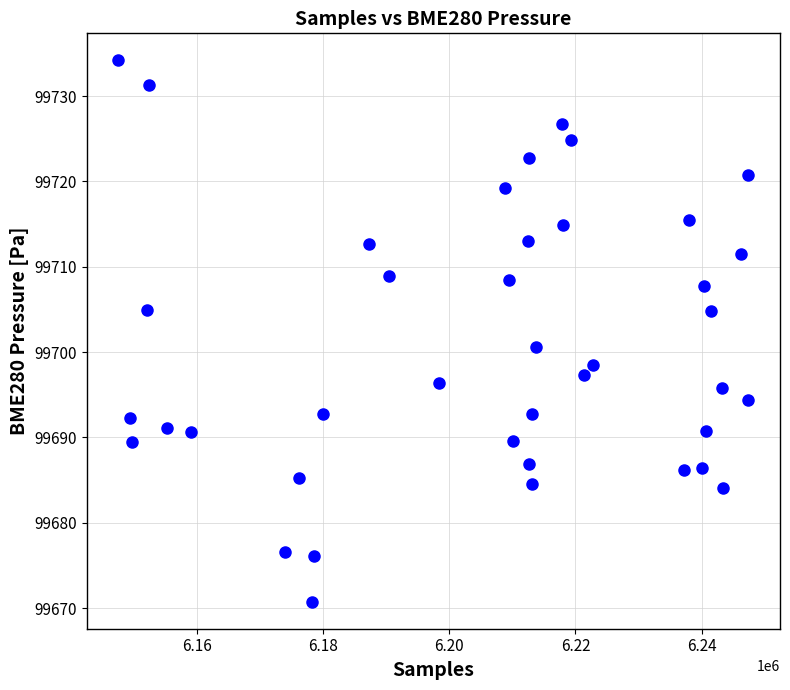

What Y value in the scatter plot is closest to 99702?

99700.6